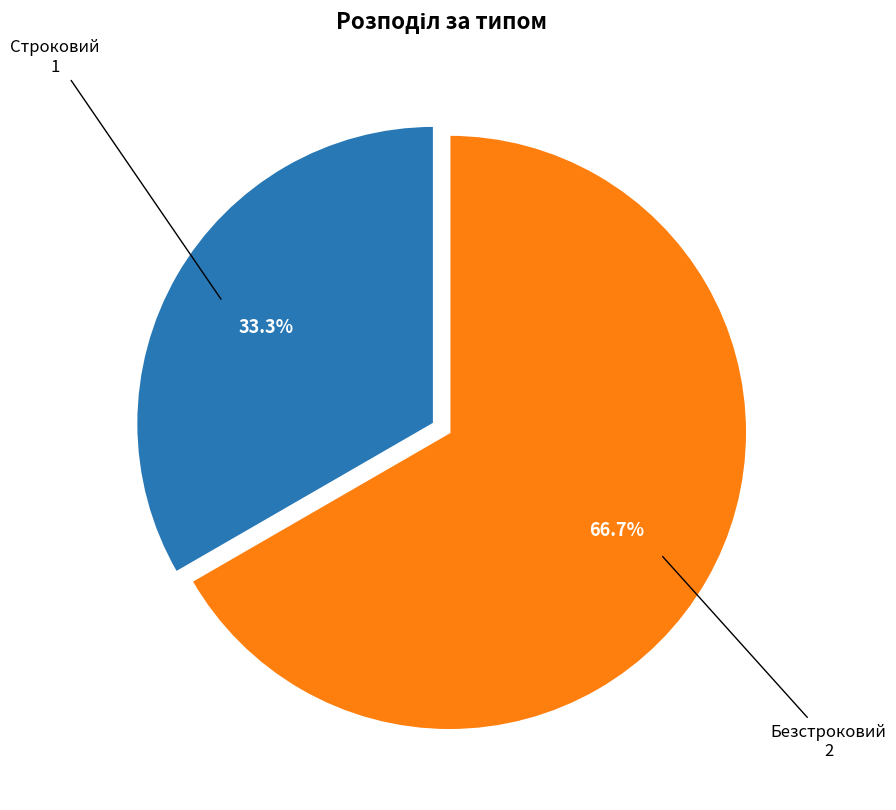

Does any single category account for the majority?

Yes